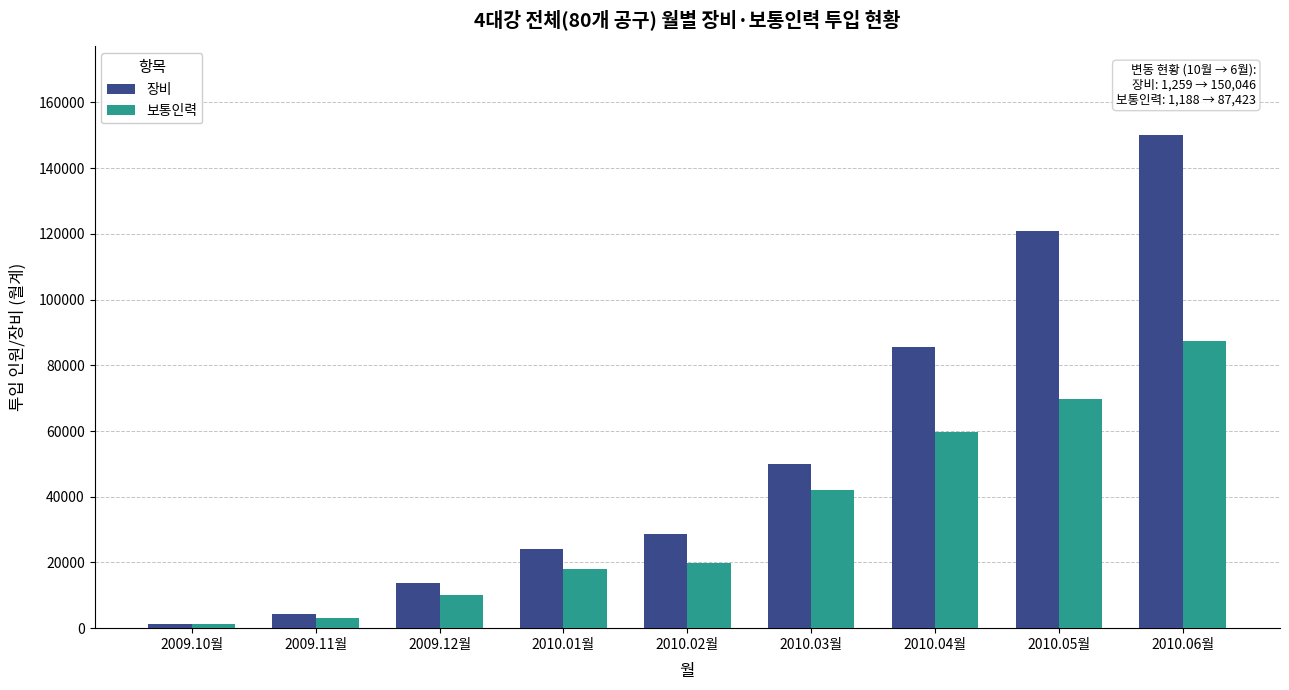

Is it true that 보통인력 equals 19800.9 at 2010.02월?

True